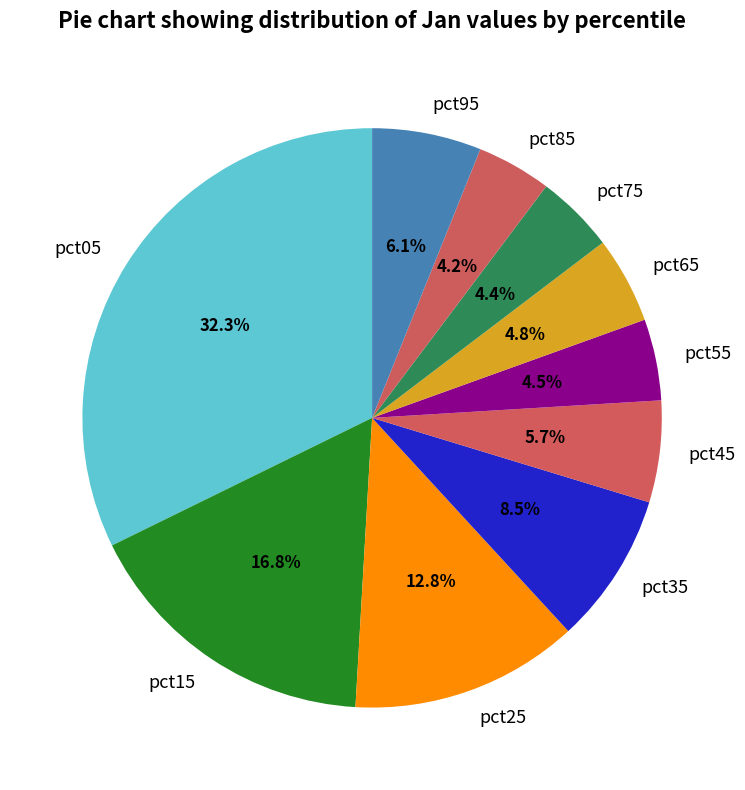

Approximately how many times larger is the value at pct85 compared to pct25?

0.3